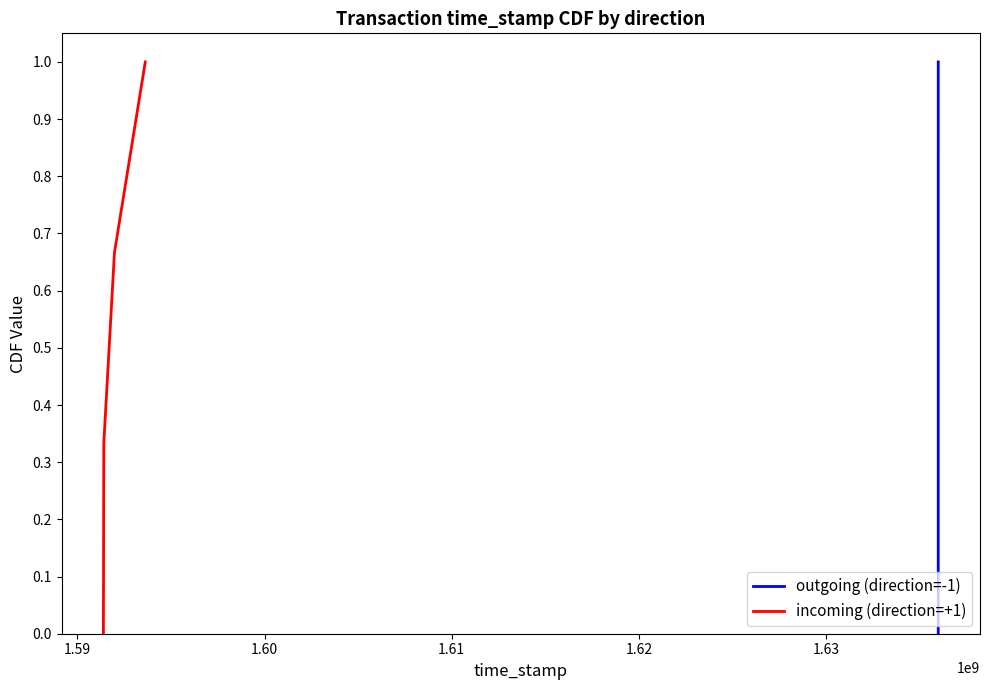

True or false: outgoing (direction=-1) has more than 0 points higher than both neighbors.

False